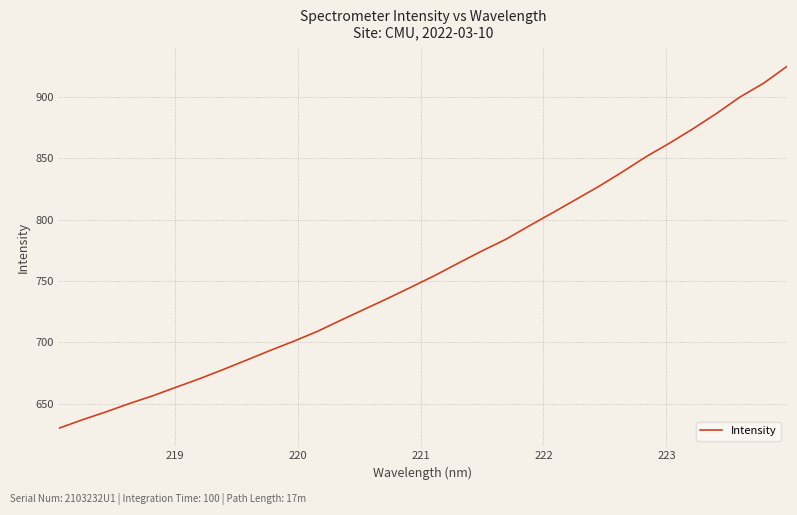

What is the maximum value shown in the chart?

925.1